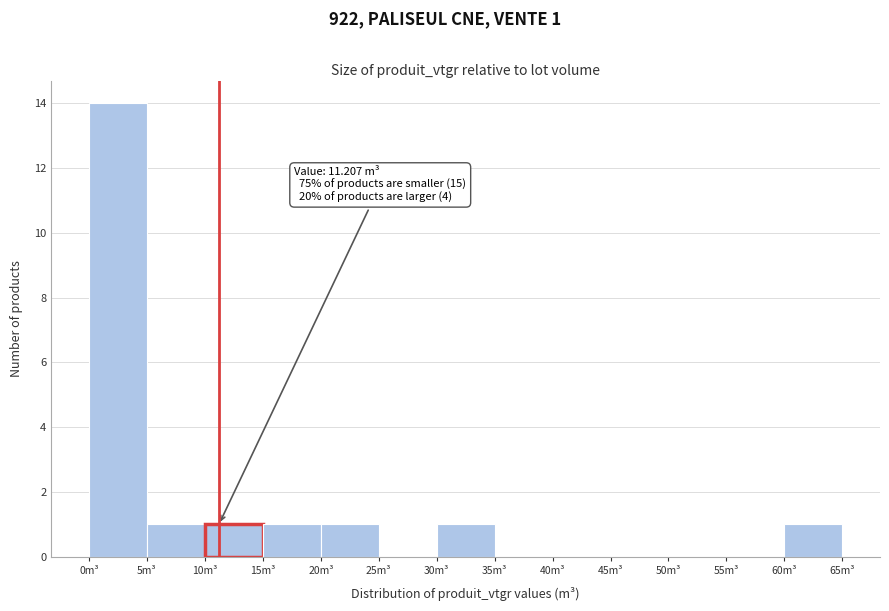

Which range on the x-axis has the tallest bar?

0 to 5